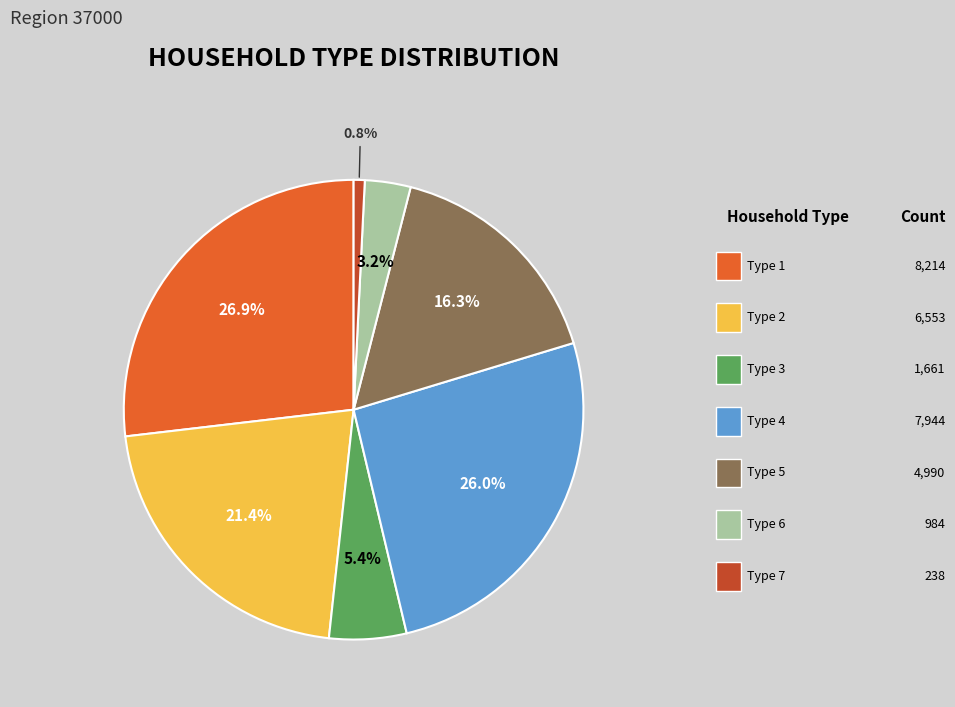

Is there any slice that represents more than half of the pie?

No